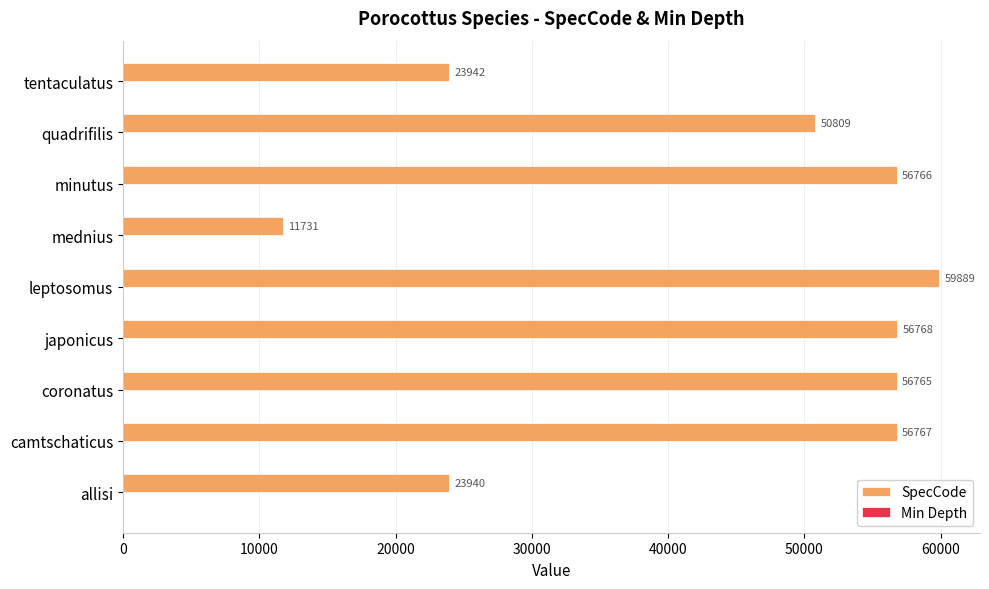

Rank the categories by value from lowest to highest.

mednius, allisi, tentaculatus, quadrifilis, coronatus, minutus, camtschaticus, japonicus, leptosomus